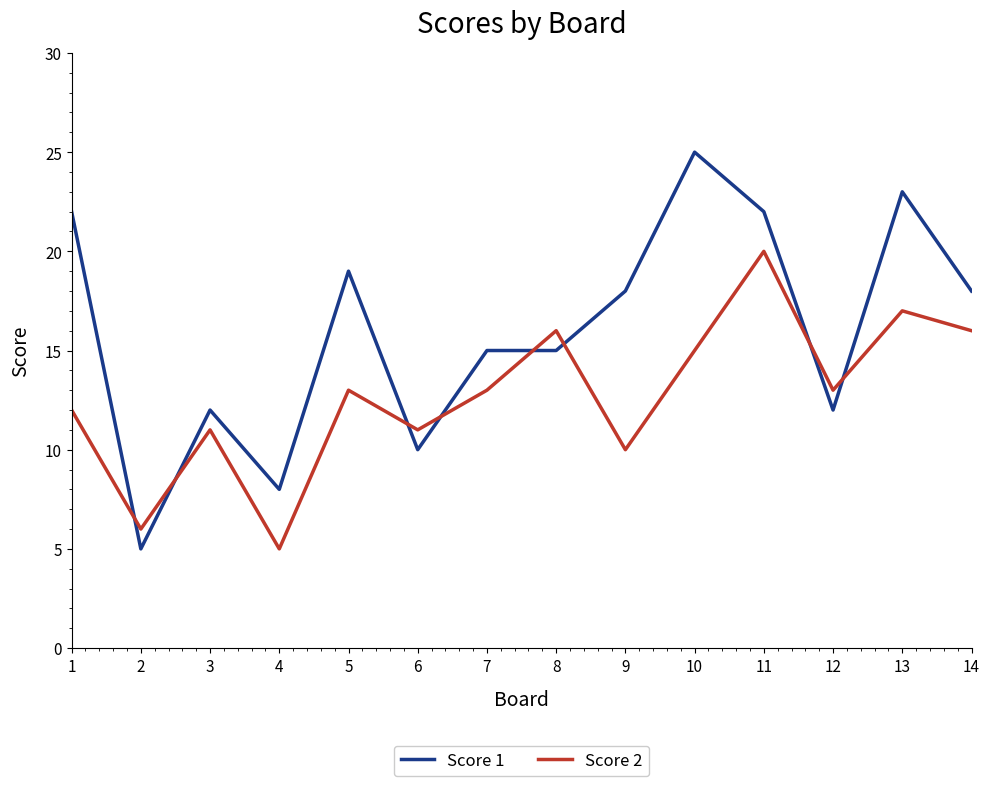

How many lines are shown in the chart?

2